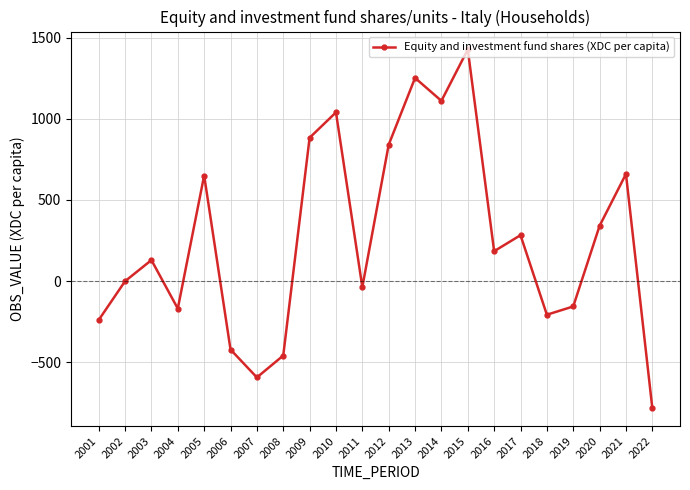

What is the difference between the values at 2019 and 2004?

13.3